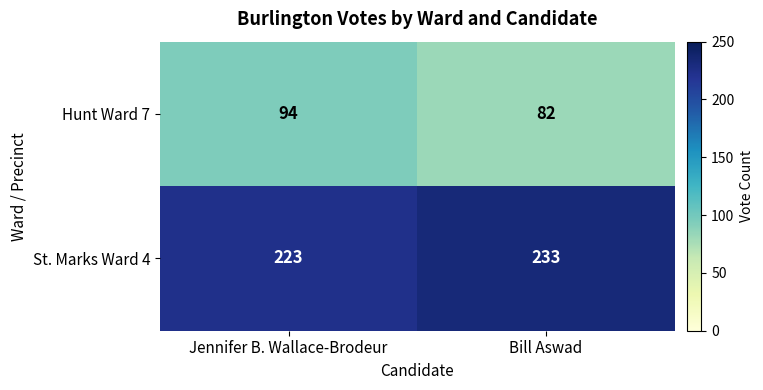

What is the sum of all Hunt Ward 7 values?

176